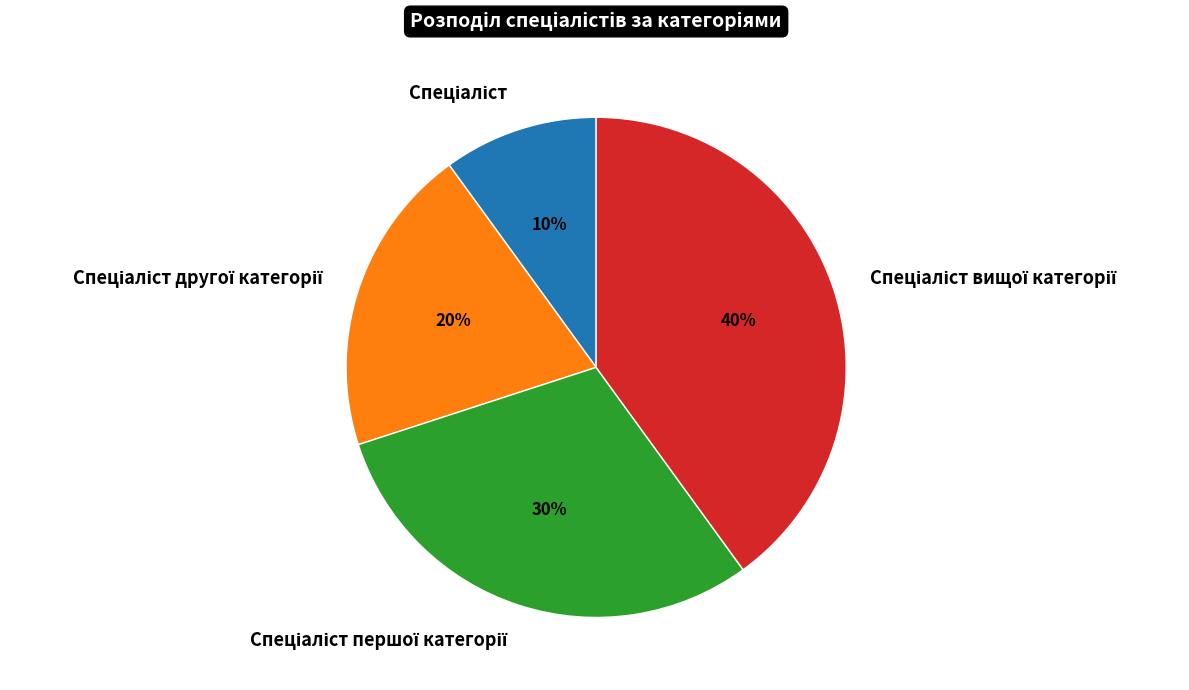

Does any single category account for the majority?

No